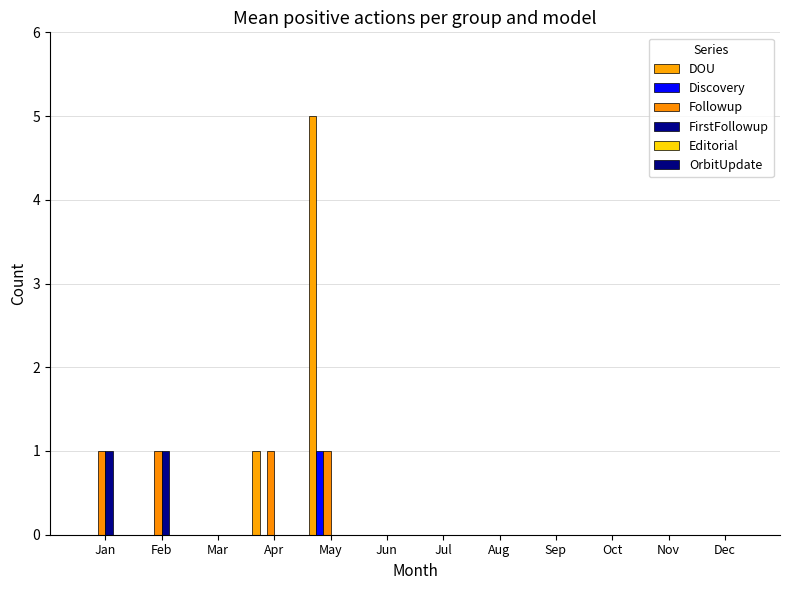

The Discovery series shows 0 at Sep. True or false?

True